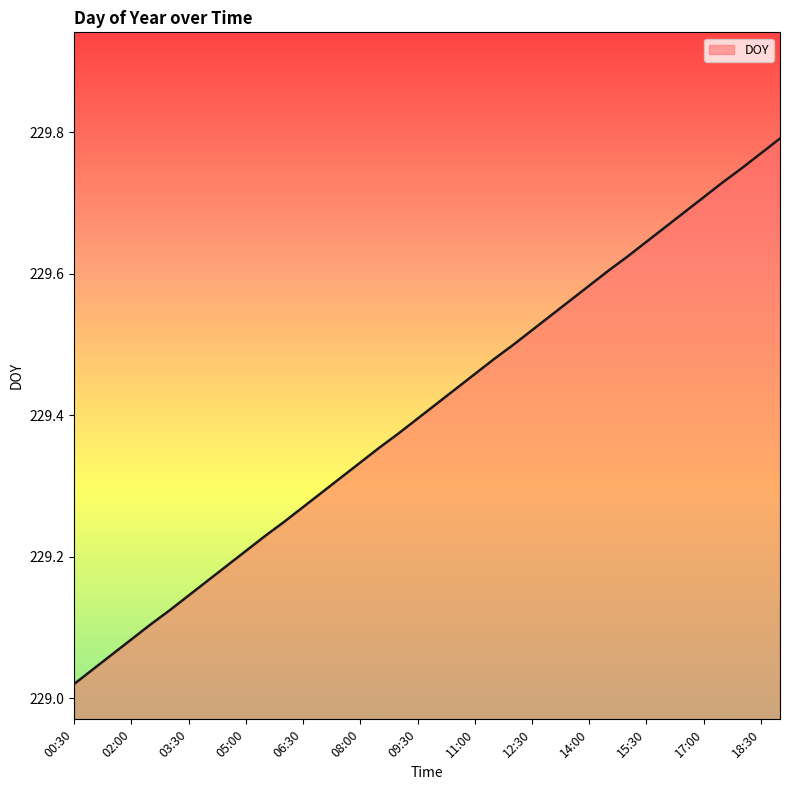

What is the difference between the maximum and minimum values?

0.8